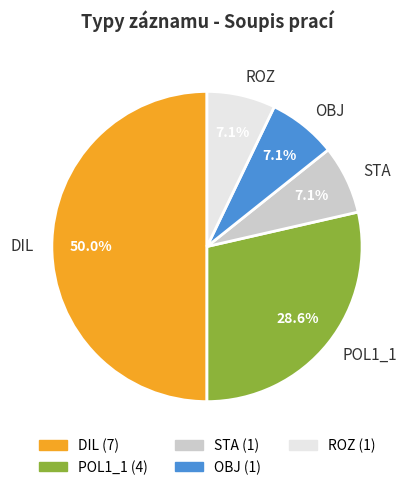

How many slices are in this pie chart?

5